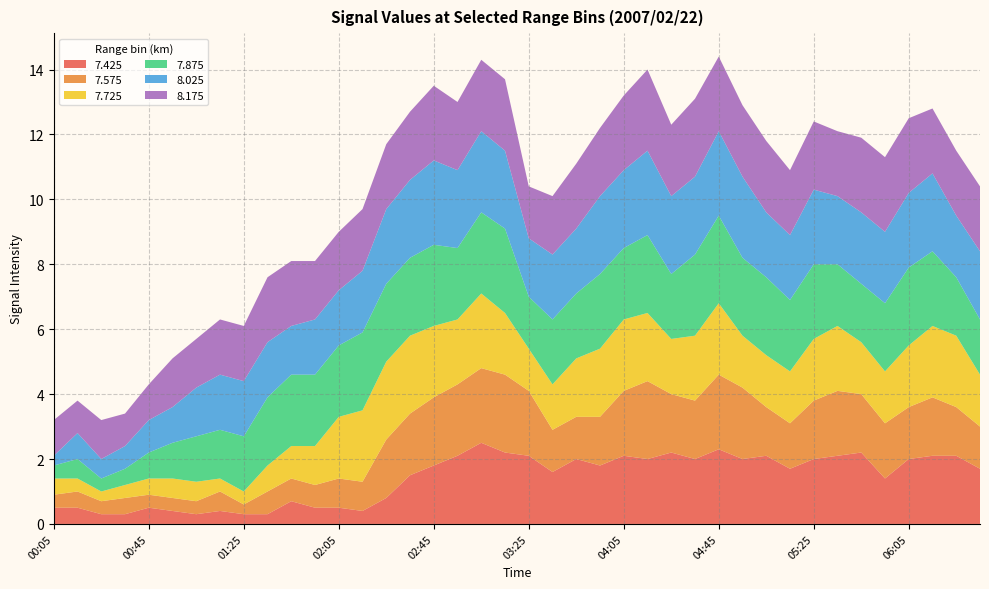

Reading right to left, extract all data points from this chart.

7.425: 06:35=1.7	06:25=2.1	06:15=2.1	06:05=2.0	05:55=1.4	05:45=2.2	05:35=2.1	05:25=2.0	05:15=1.7	05:05=2.1	04:55=2.0	04:45=2.3	04:35=2.0	04:25=2.2	04:15=2.0	04:05=2.1	03:55=1.8	03:45=2.0	03:35=1.6	03:25=2.1	03:15=2.2	03:05=2.5	02:55=2.1	02:45=1.8	02:35=1.5	02:25=0.8	02:15=0.4	02:05=0.5	01:55=0.5	01:45=0.7	01:35=0.3	01:25=0.3	01:15=0.4	01:05=0.3	00:55=0.4	00:45=0.5	00:35=0.3	00:25=0.3	00:15=0.5	00:05=0.5
7.575: 06:35=1.3	06:25=1.5	06:15=1.8	06:05=1.6	05:55=1.7	05:45=1.8	05:35=2.0	05:25=1.8	05:15=1.4	05:05=1.5	04:55=2.2	04:45=2.3	04:35=1.8	04:25=1.8	04:15=2.4	04:05=2.0	03:55=1.5	03:45=1.3	03:35=1.3	03:25=2.0	03:15=2.4	03:05=2.3	02:55=2.2	02:45=2.1	02:35=1.9	02:25=1.8	02:15=0.9	02:05=0.9	01:55=0.7	01:45=0.7	01:35=0.7	01:25=0.3	01:15=0.6	01:05=0.4	00:55=0.4	00:45=0.4	00:35=0.5	00:25=0.4	00:15=0.5	00:05=0.4
7.725: 06:35=1.6	06:25=2.2	06:15=2.2	06:05=1.9	05:55=1.6	05:45=1.6	05:35=2.0	05:25=1.9	05:15=1.6	05:05=1.6	04:55=1.6	04:45=2.2	04:35=2.0	04:25=1.7	04:15=2.1	04:05=2.2	03:55=2.1	03:45=1.8	03:35=1.4	03:25=1.3	03:15=1.9	03:05=2.3	02:55=2.0	02:45=2.2	02:35=2.4	02:25=2.4	02:15=2.2	02:05=1.9	01:55=1.2	01:45=1.0	01:35=0.8	01:25=0.4	01:15=0.4	01:05=0.6	00:55=0.6	00:45=0.5	00:35=0.4	00:25=0.3	00:15=0.4	00:05=0.5
7.875: 06:35=1.7	06:25=1.8	06:15=2.3	06:05=2.4	05:55=2.1	05:45=1.8	05:35=1.9	05:25=2.3	05:15=2.2	05:05=2.4	04:55=2.4	04:45=2.7	04:35=2.5	04:25=2.0	04:15=2.4	04:05=2.2	03:55=2.3	03:45=2.0	03:35=2.0	03:25=1.6	03:15=2.6	03:05=2.5	02:55=2.2	02:45=2.5	02:35=2.4	02:25=2.4	02:15=2.4	02:05=2.2	01:55=2.2	01:45=2.2	01:35=2.1	01:25=1.7	01:15=1.5	01:05=1.4	00:55=1.1	00:45=0.8	00:35=0.5	00:25=0.4	00:15=0.6	00:05=0.4
8.025: 06:35=2.1	06:25=1.9	06:15=2.4	06:05=2.3	05:55=2.2	05:45=2.2	05:35=2.1	05:25=2.3	05:15=2.0	05:05=2.0	04:55=2.5	04:45=2.6	04:35=2.4	04:25=2.4	04:15=2.6	04:05=2.4	03:55=2.4	03:45=2.0	03:35=2.0	03:25=1.8	03:15=2.4	03:05=2.5	02:55=2.4	02:45=2.6	02:35=2.4	02:25=2.3	02:15=1.9	02:05=1.7	01:55=1.7	01:45=1.5	01:35=1.7	01:25=1.7	01:15=1.7	01:05=1.5	00:55=1.1	00:45=1.0	00:35=0.7	00:25=0.6	00:15=0.8	00:05=0.3
8.175: 06:35=2.0	06:25=2.0	06:15=2.0	06:05=2.3	05:55=2.3	05:45=2.3	05:35=2.0	05:25=2.1	05:15=2.0	05:05=2.2	04:55=2.2	04:45=2.3	04:35=2.4	04:25=2.2	04:15=2.5	04:05=2.3	03:55=2.1	03:45=2.0	03:35=1.8	03:25=1.6	03:15=2.2	03:05=2.2	02:55=2.1	02:45=2.3	02:35=2.1	02:25=2.0	02:15=1.9	02:05=1.8	01:55=1.8	01:45=2.0	01:35=2.0	01:25=1.7	01:15=1.7	01:05=1.5	00:55=1.5	00:45=1.1	00:35=1.0	00:25=1.2	00:15=1.0	00:05=1.1